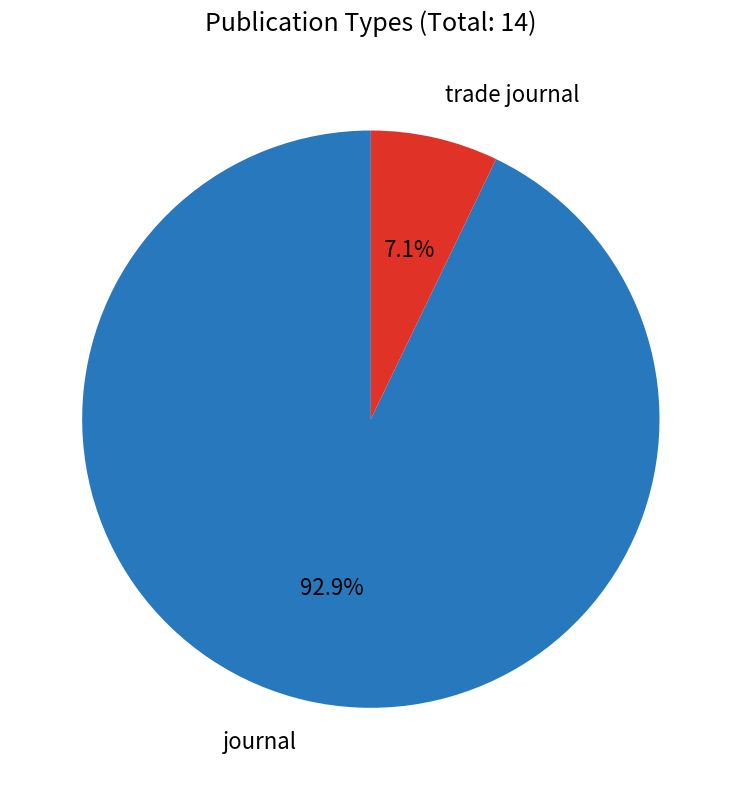

Does any single category account for the majority?

Yes